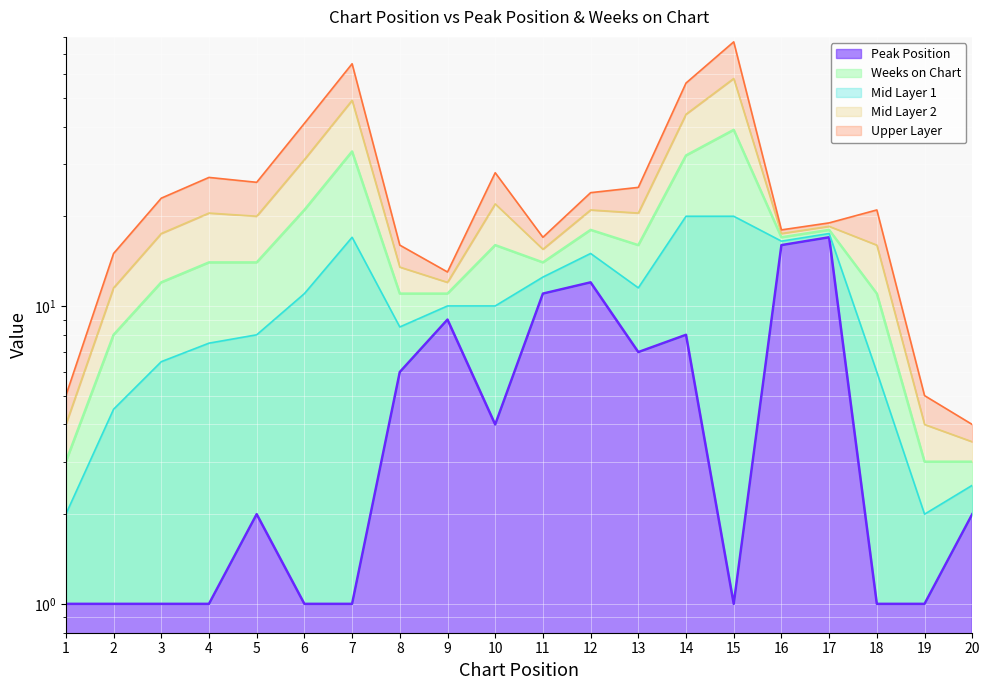

What is the approximate value at 11?

11